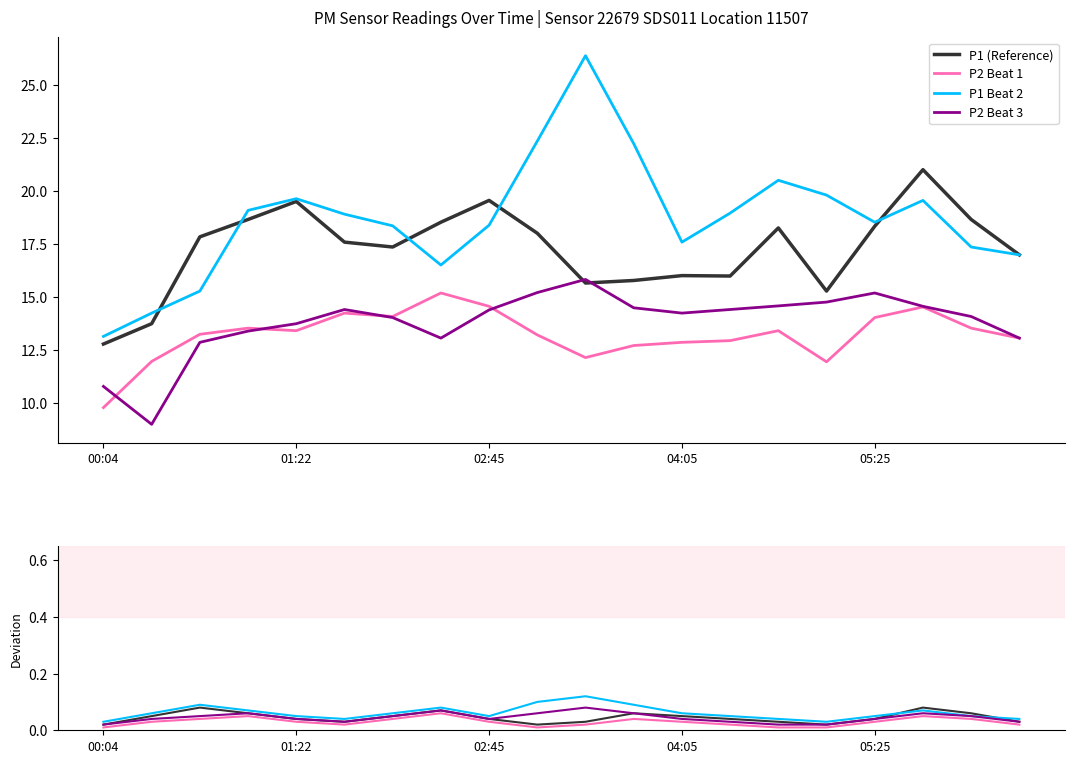

Is it true that P2 Beat 1 equals 0.0 at 02:45?

True